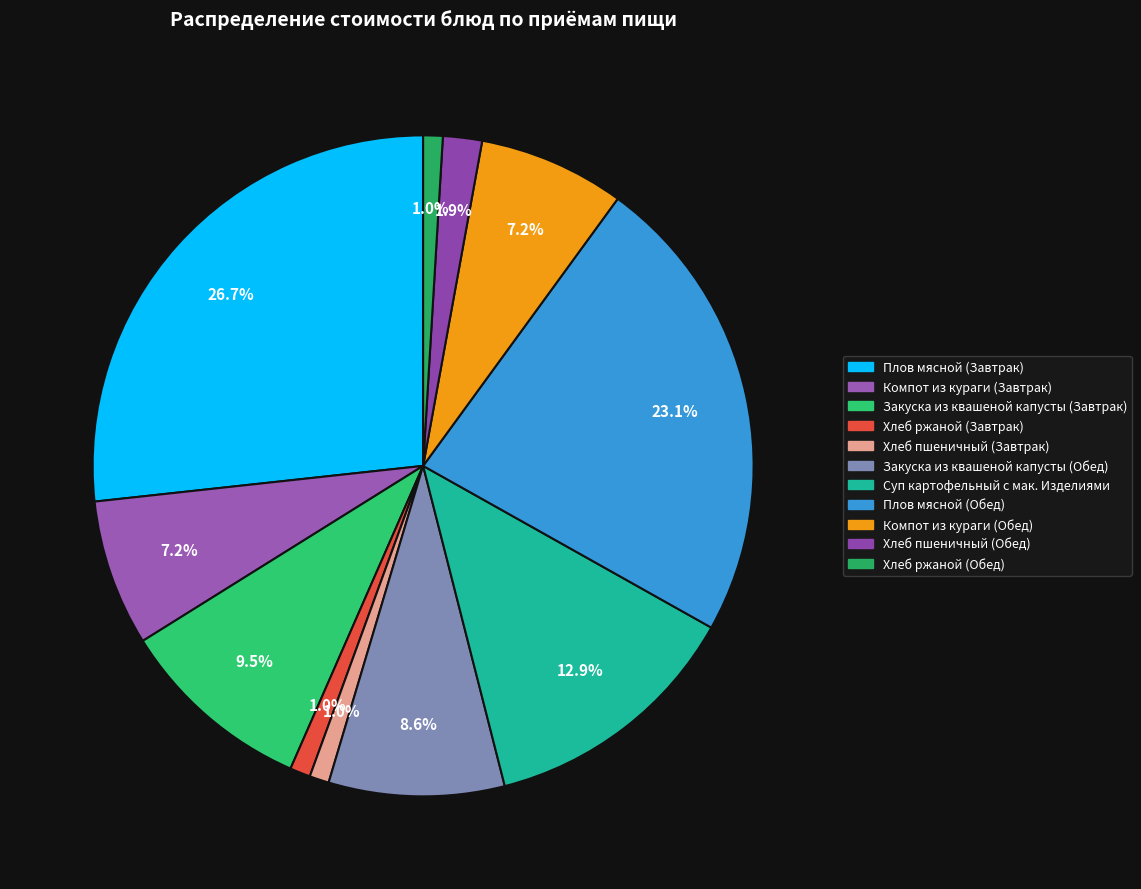

The Компот из кураги (Завтрак) slice represents 7% of the pie. True or false?

True